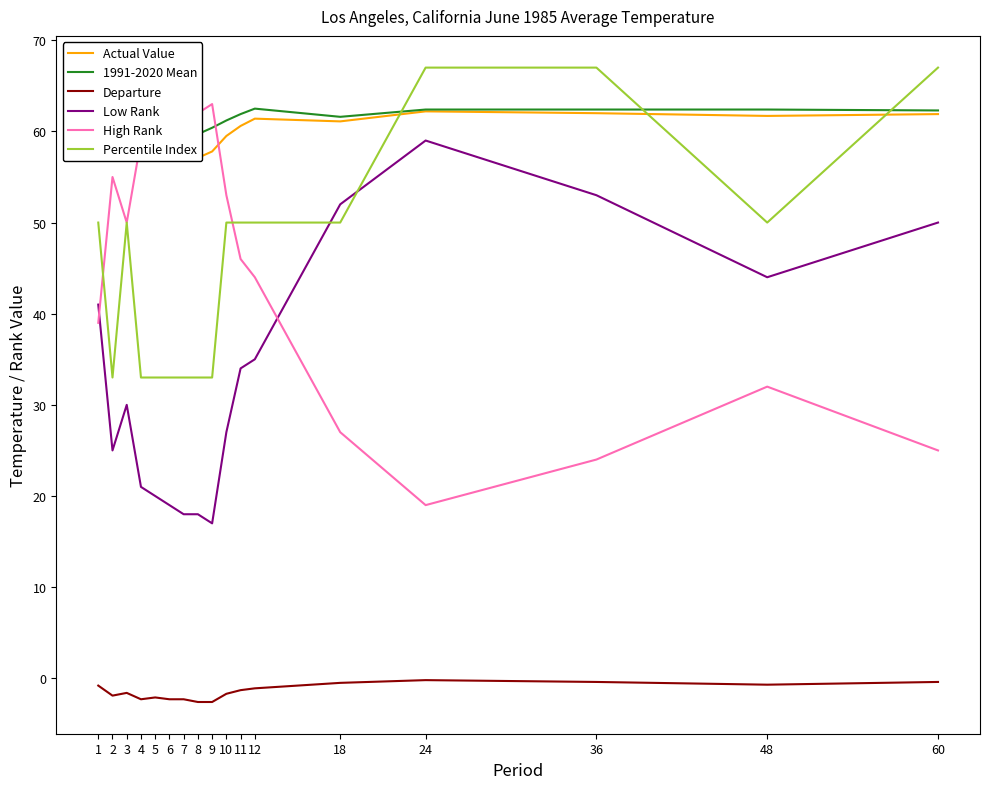

At 10, list the series in order from smallest to largest.

Departure, Low Rank, Percentile Index, High Rank, Actual Value, 1991-2020 Mean